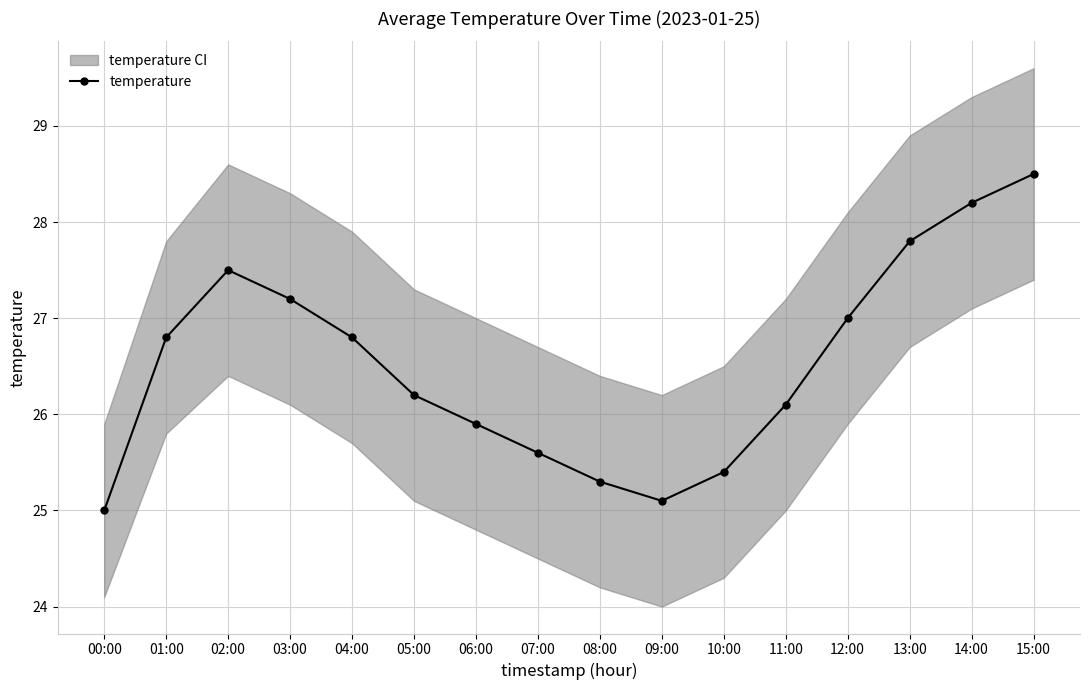

How many data points are less than 26?

6